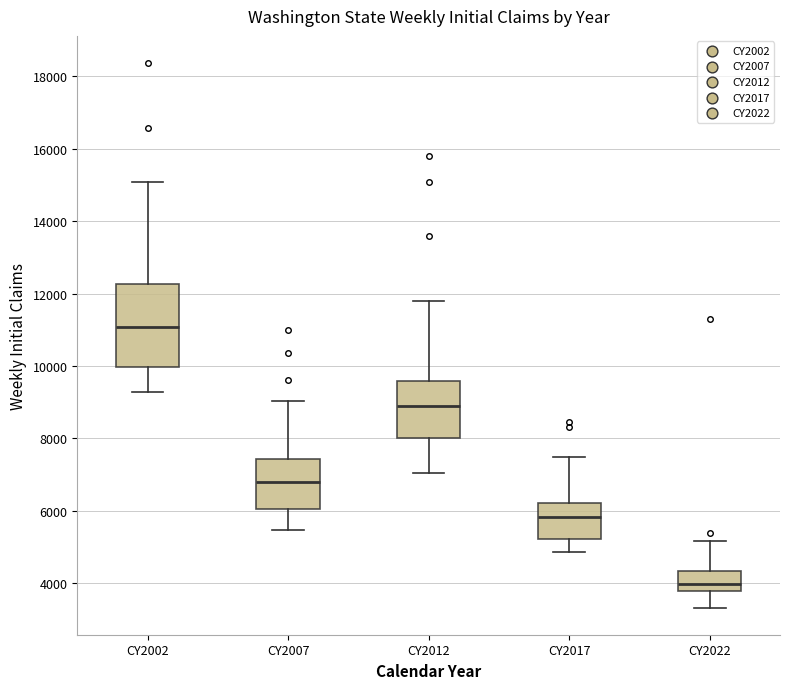

Where does the lower whisker of the box for CY2017 end on the y-axis? The values are not printed on the chart, so give them approximately, as read against the axis.

4800